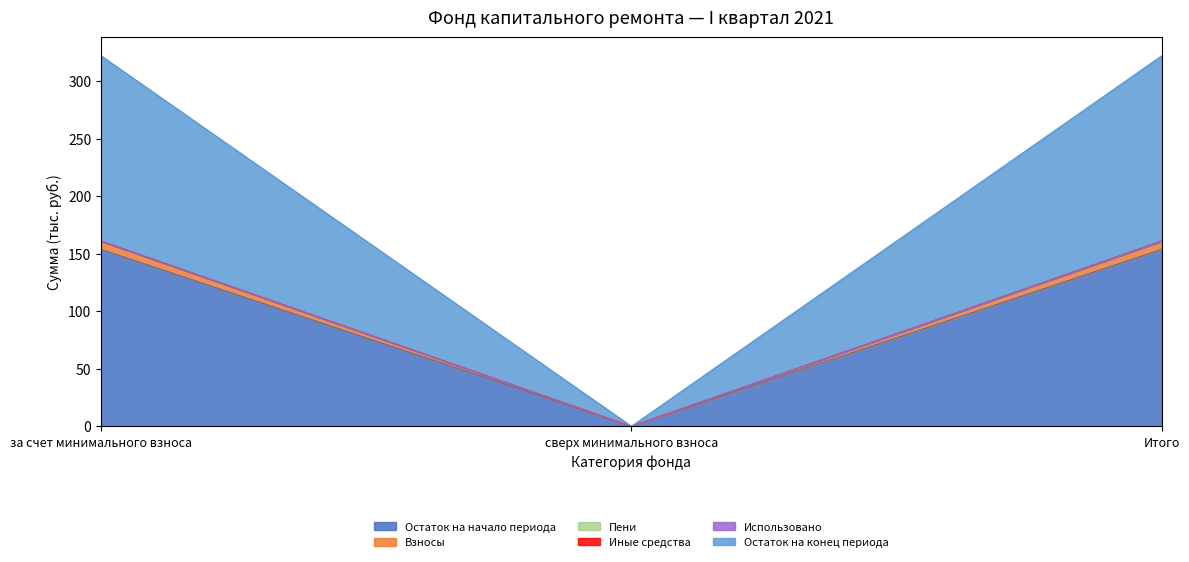

True or false: Остаток на конец периода has a value of 226.0 at Итого.

False